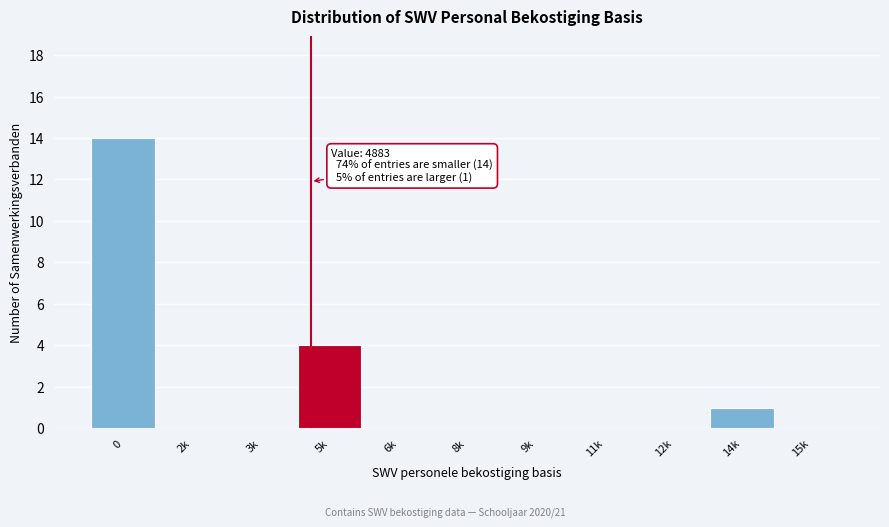

Reading left to right, extract all data points from this chart.

0=14	2k=0	3k=0	5k=4	6k=0	8k=0	9k=0	11k=0	12k=0	14k=1	15k=0